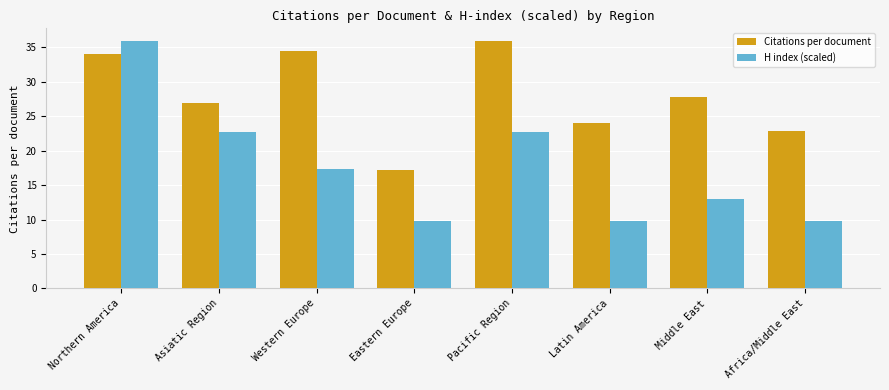

How many bars are there in total?

16